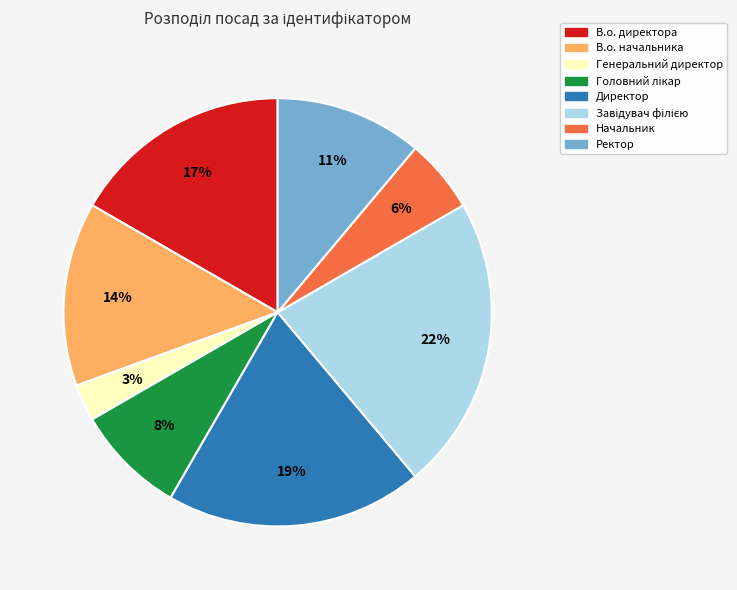

How many segments does this pie chart have?

8